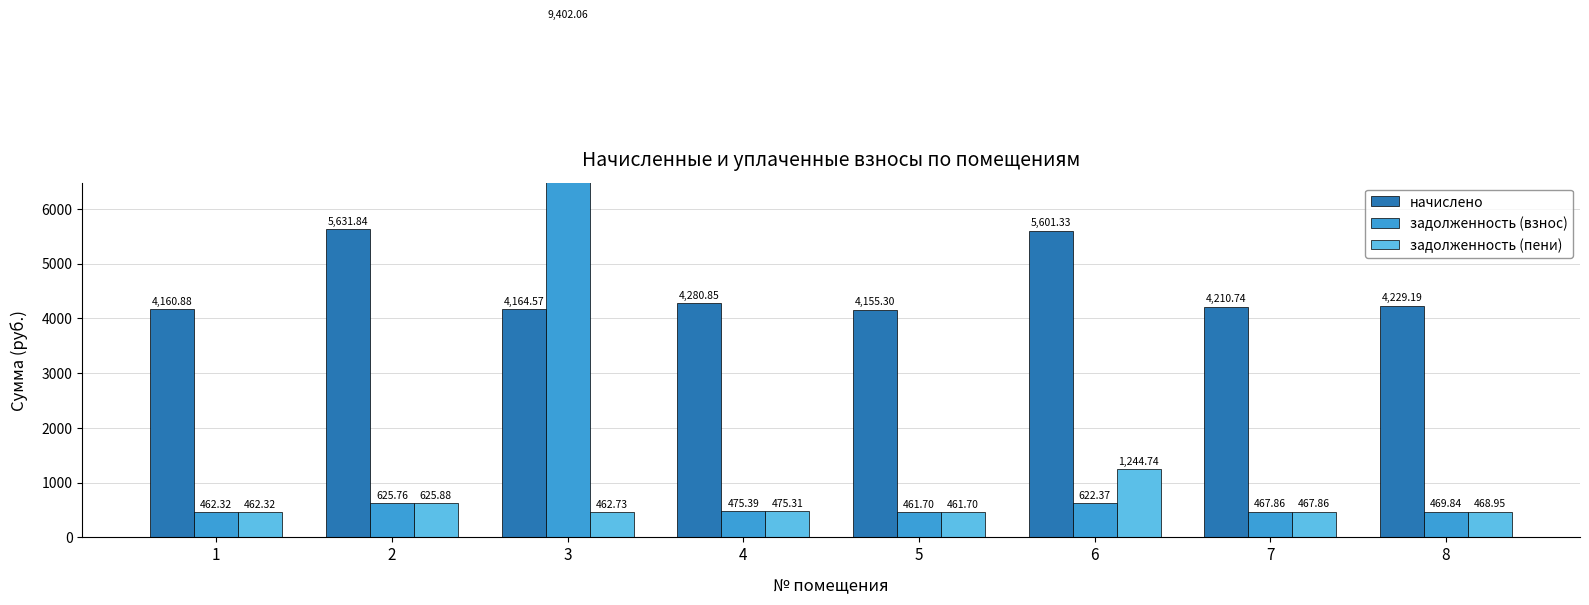

Which series changed the most between 4 and 8?

начислено